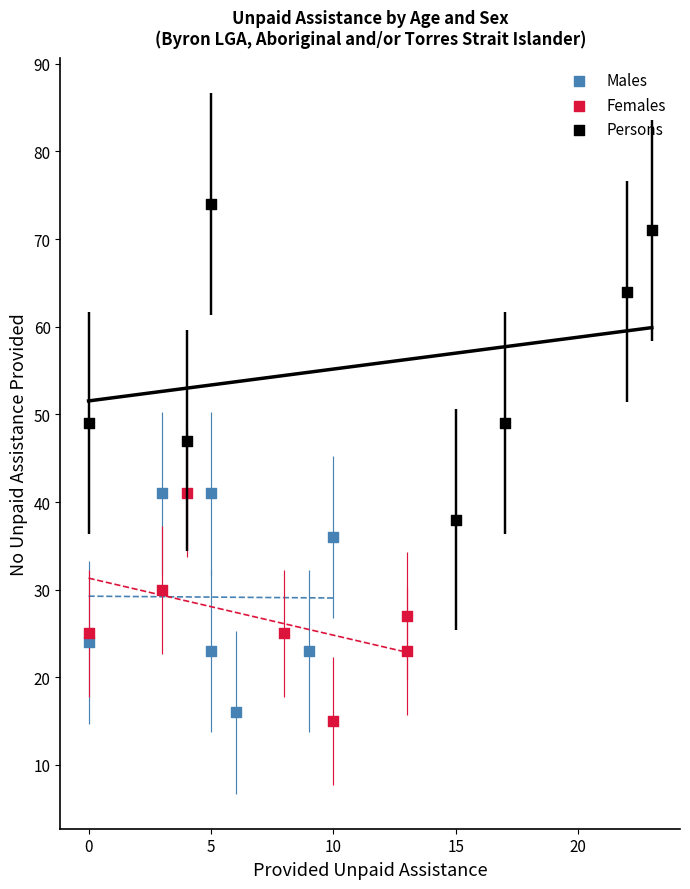

Which series has the largest Y range (max minus min)?

Persons